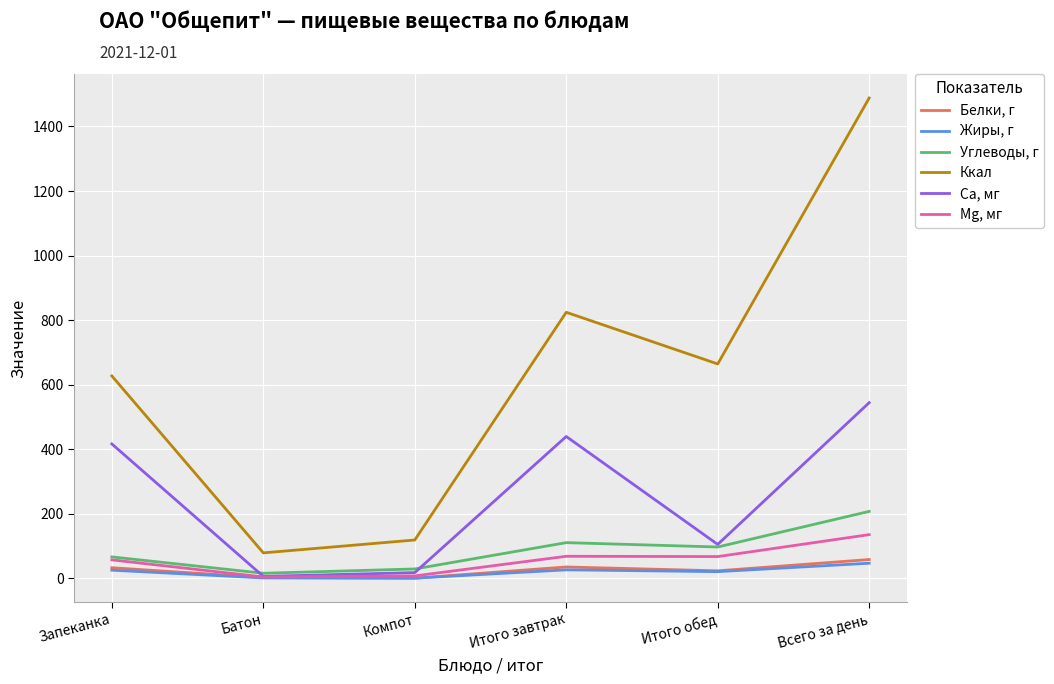

True or false: Са, мг has a value of 5.7 at Батон.

True